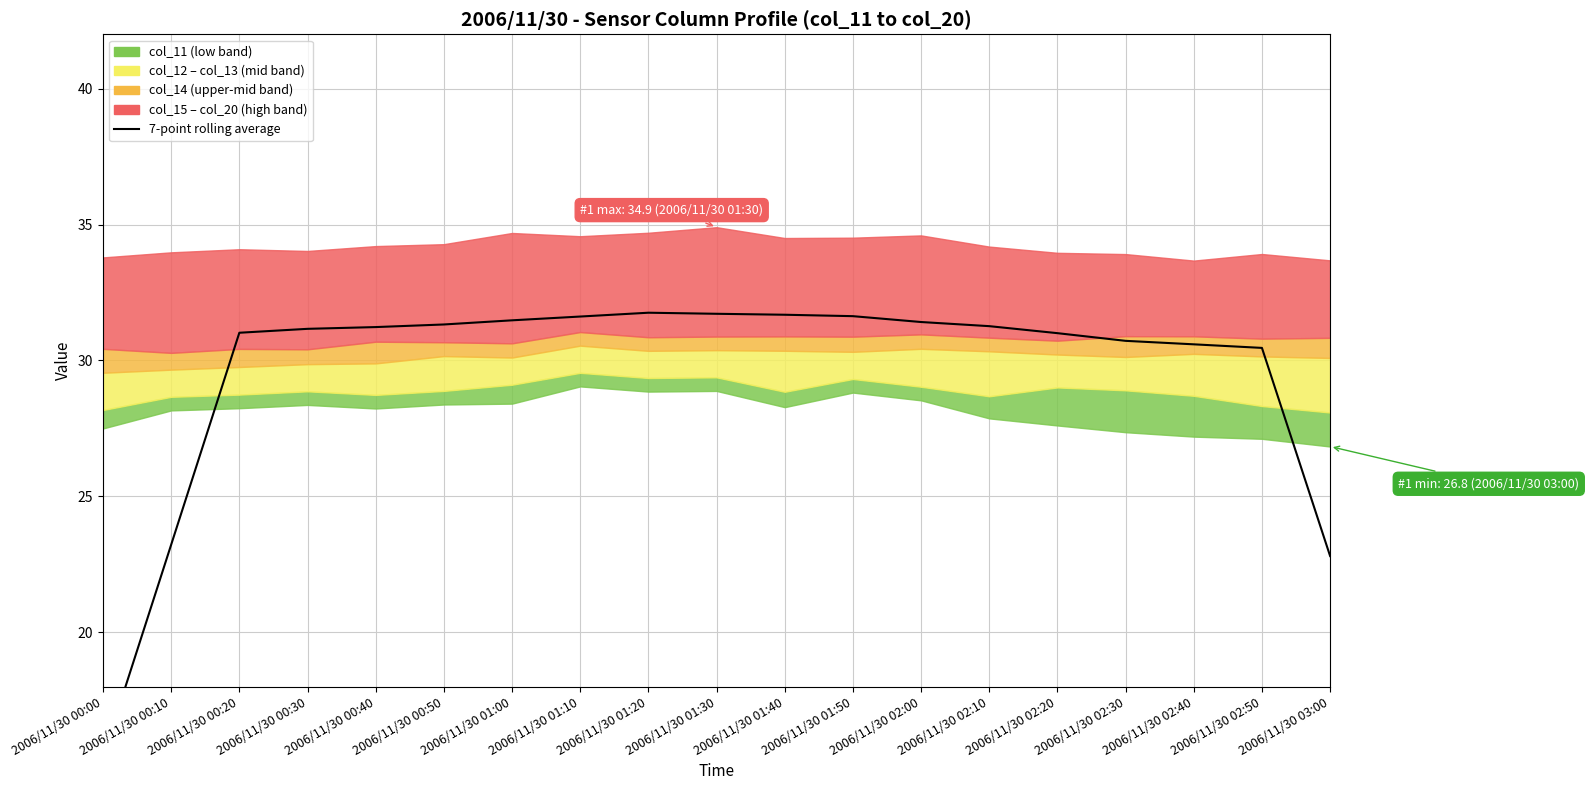

The chart shows a value of 30.5 at 2006/11/30 02:50. True or false?

True